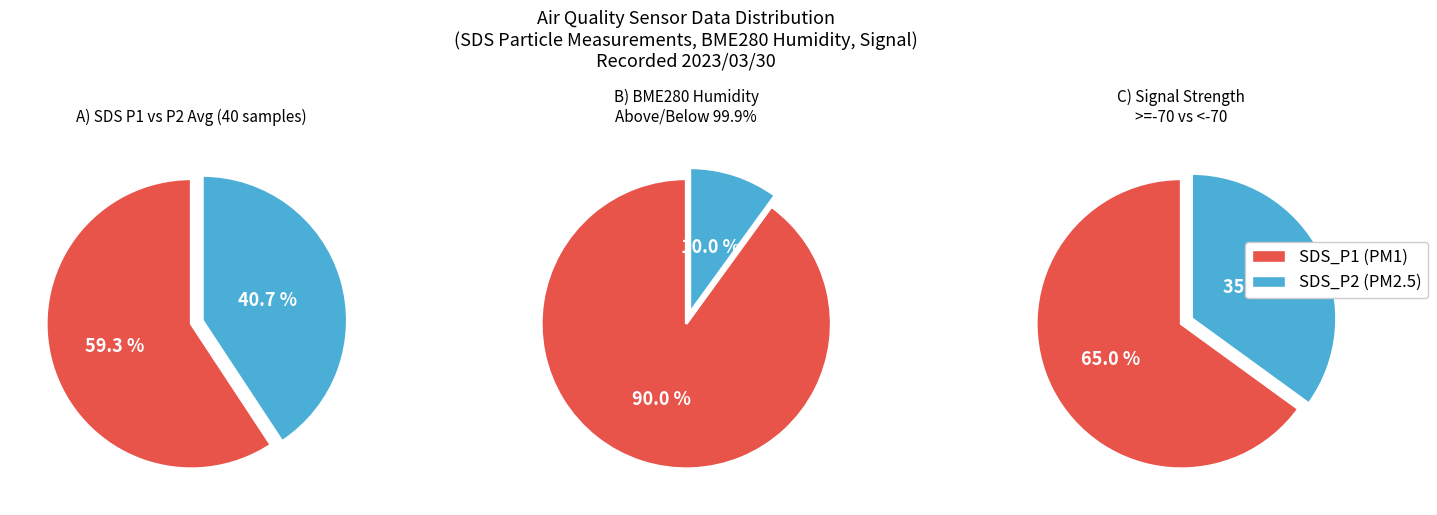

At 25, list the series in order from smallest to largest.

SDS_P2, SDS_P1